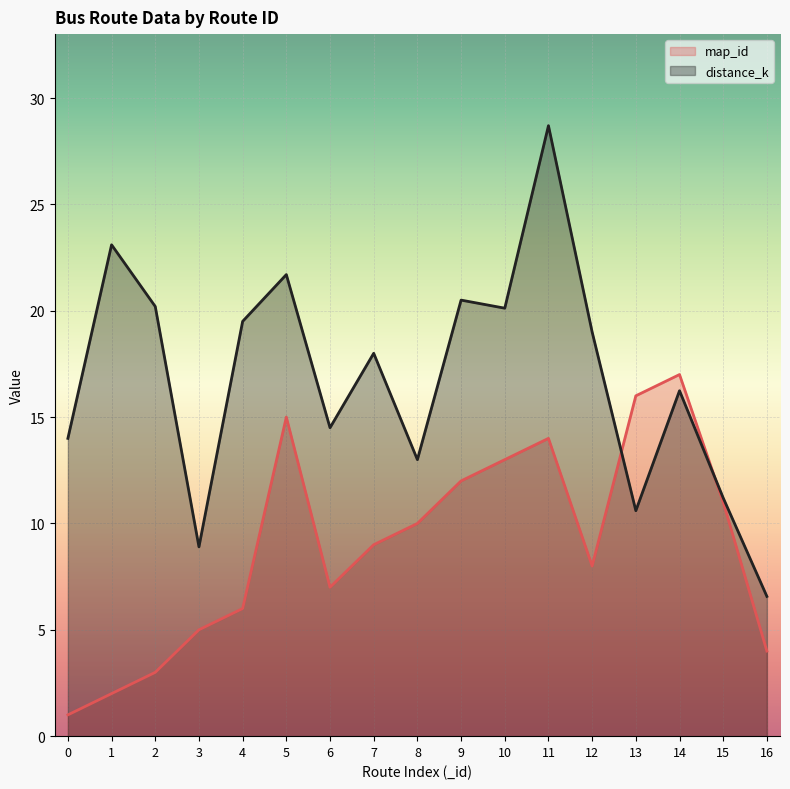

What is the value of the distance_k point at the 3rd from the left?

20.2